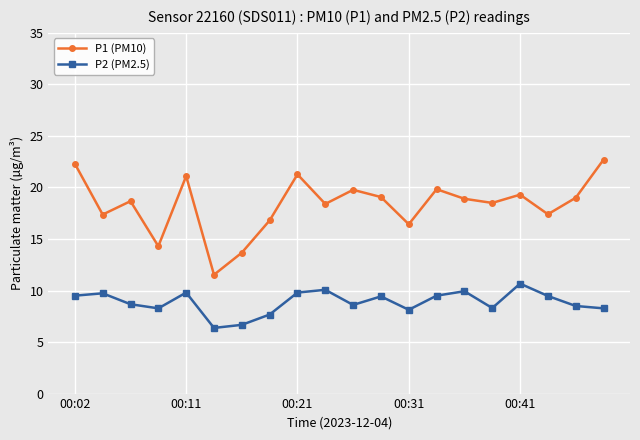

What is the value of the P2 (PM2.5) point at the 16th from the left?

8.3